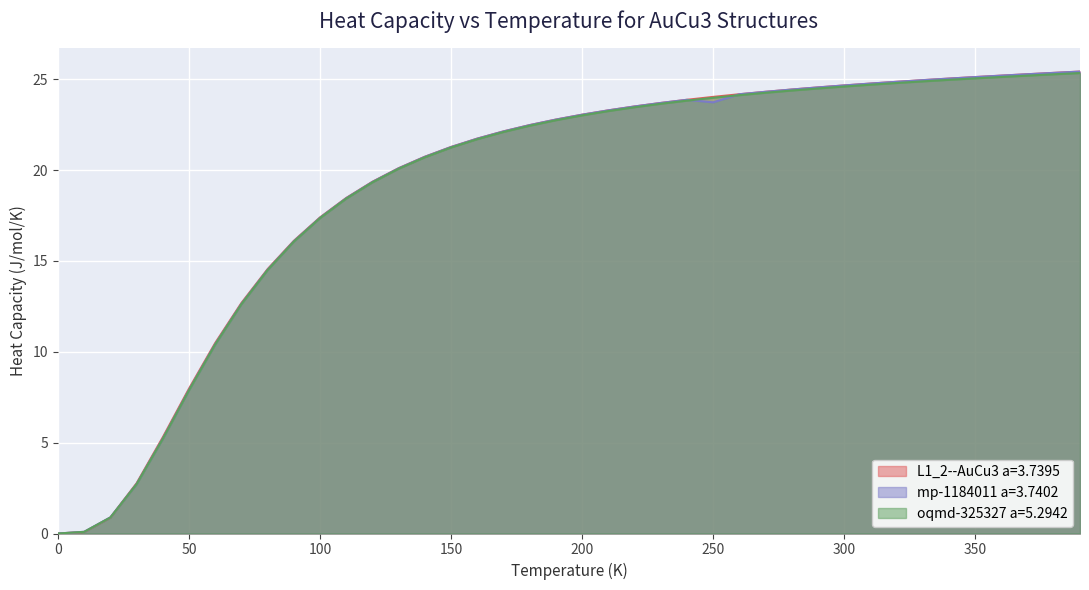

How many positive values does the mp-1184011 a=3.7402 series have?

39